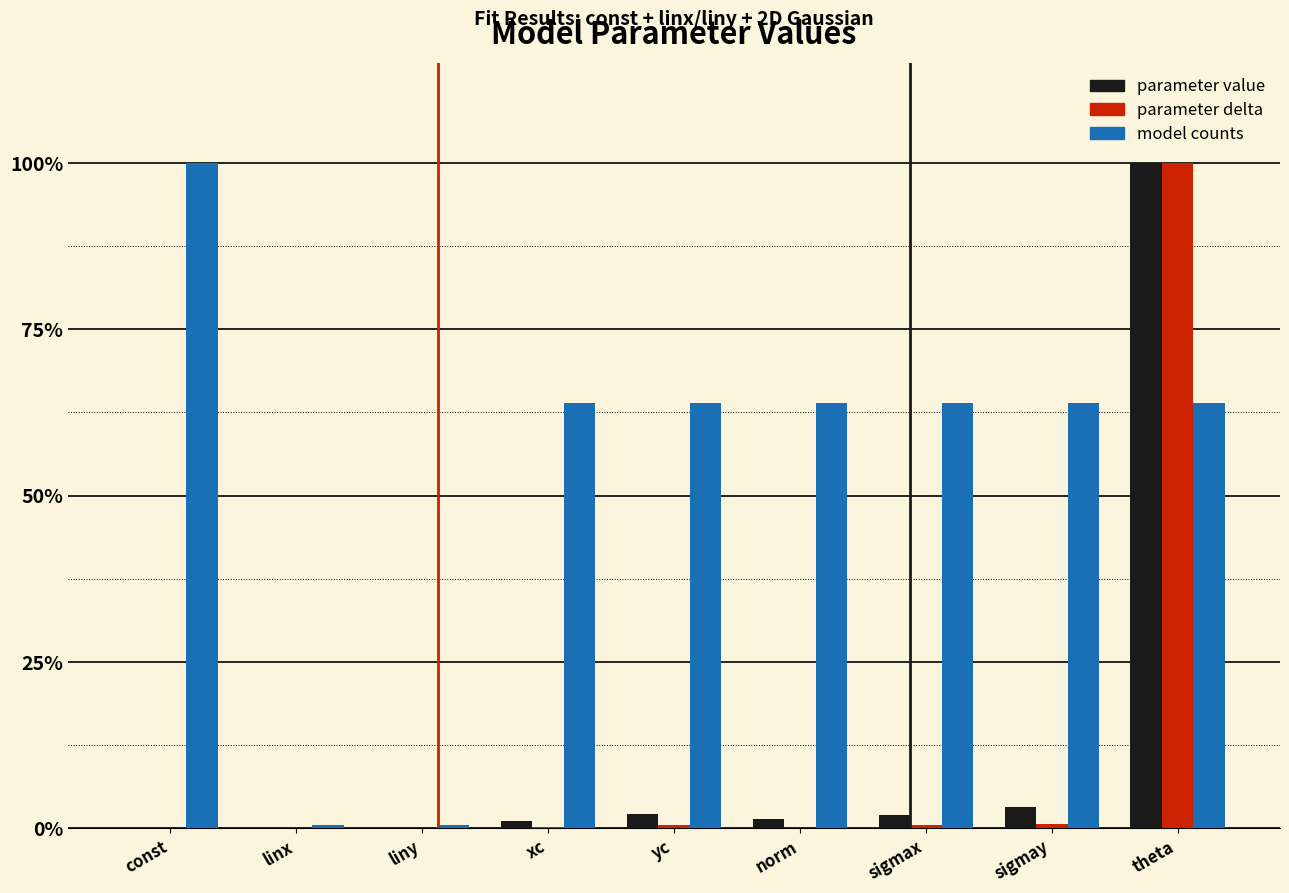

What are all the series names shown in the legend?

parameter value, parameter delta, model counts